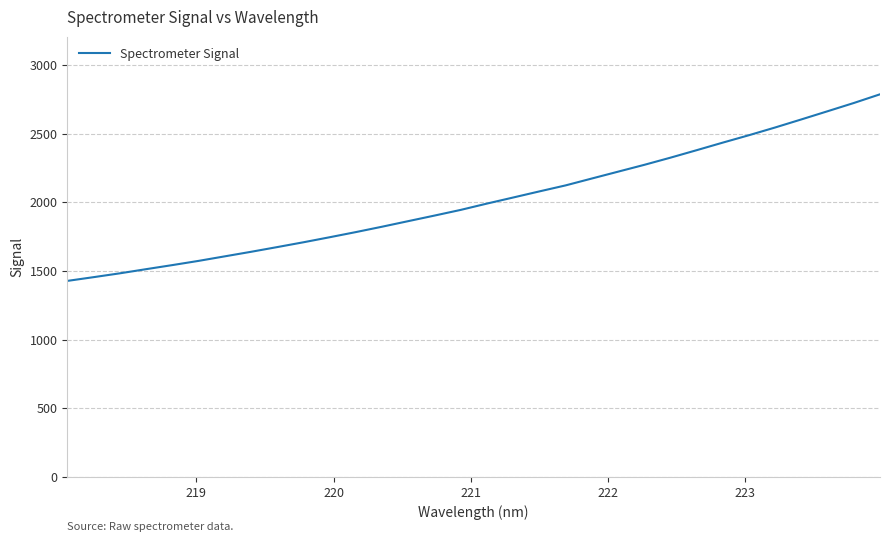

Reading left to right, extract all data points from this chart.

1428.5	1455.7	1483.7	1513.9	1543.5	1574.2	1607.3	1640.3	1674.7	1709.7	1746.4	1784.0	1823.1	1863.7	1904.2	1945.6	1991.5	2035.7	2080.1	2123.9	2173.9	2223.7	2273.4	2325.6	2380.1	2435.3	2489.3	2545.5	2604.2	2663.7	2723.6	2786.8